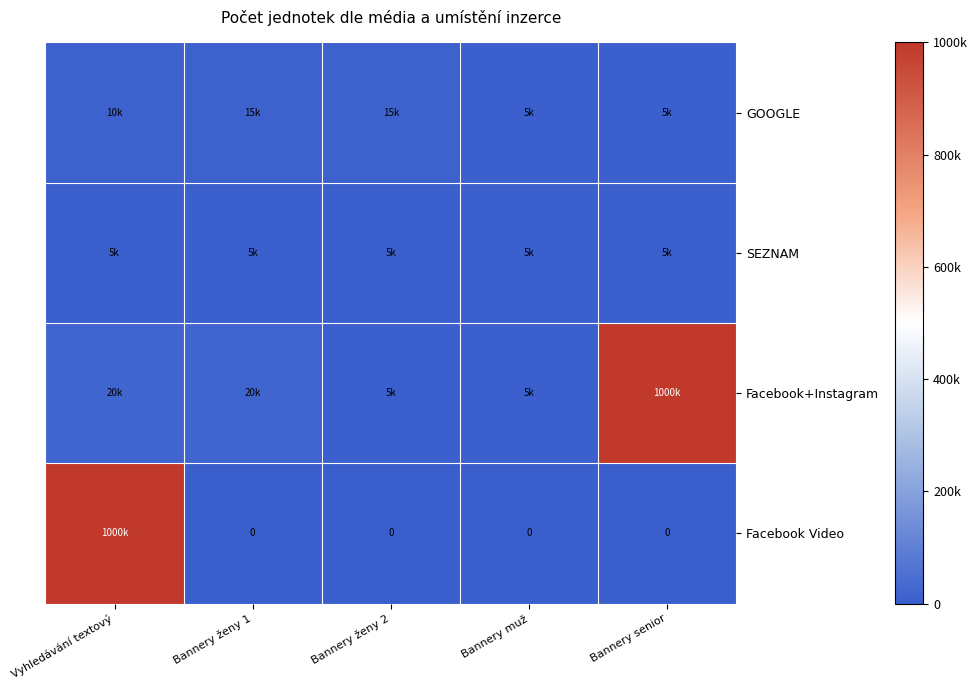

Count the number of categories in the chart.

5